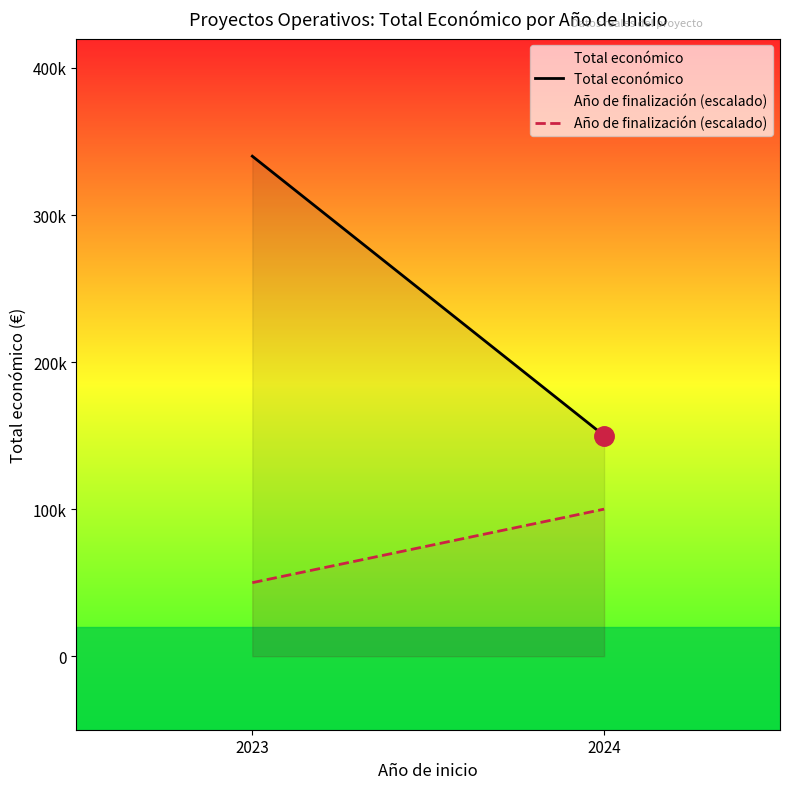

Which series has the largest total across all categories?

Total económico